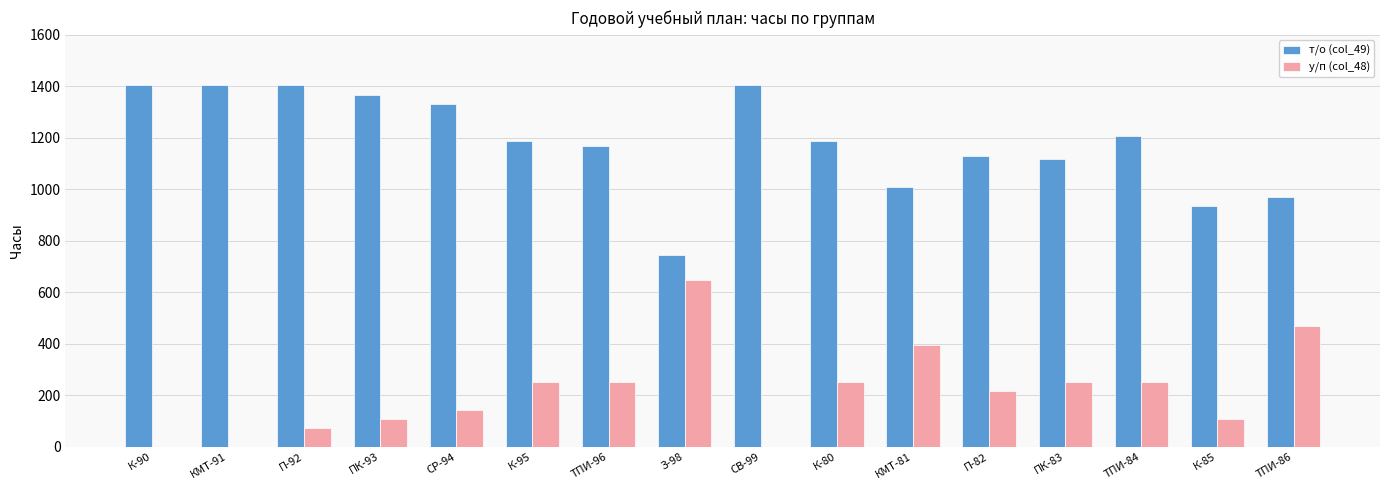

How many categories are shown in the chart?

16